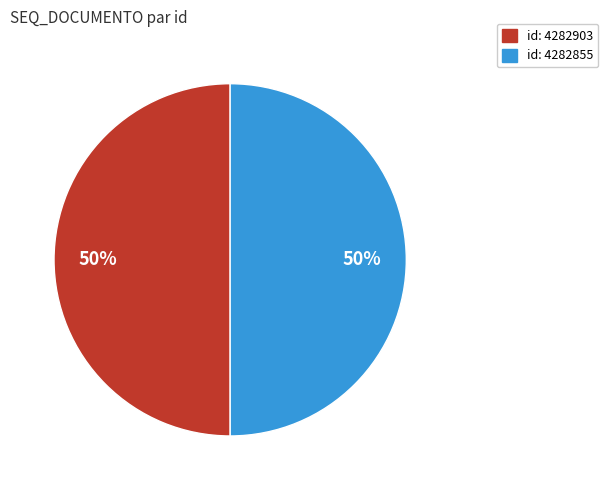

Is the sum of id: 4282855 and id: 4282903 greater than half?

Yes